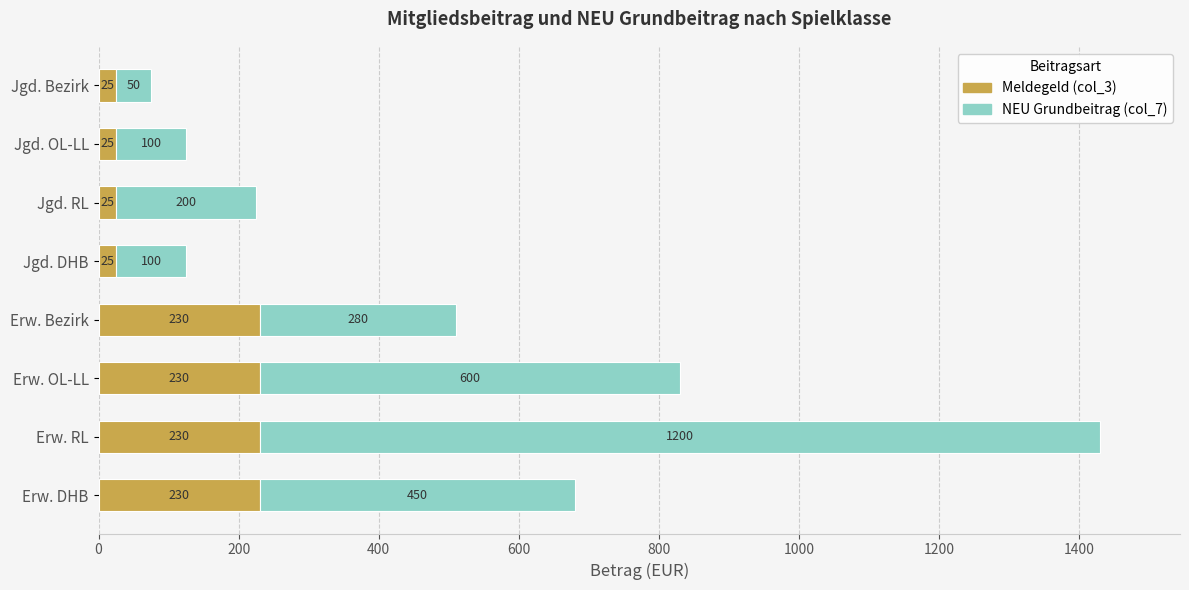

How many Meldegeld (col_3) values are between 25 and 230?

8